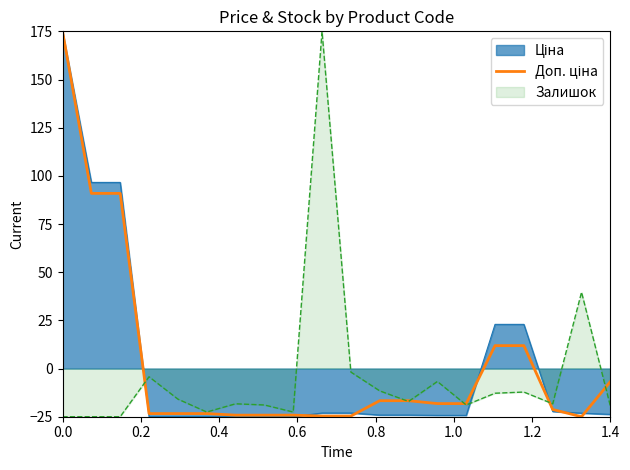

How many data points does each series have?

20